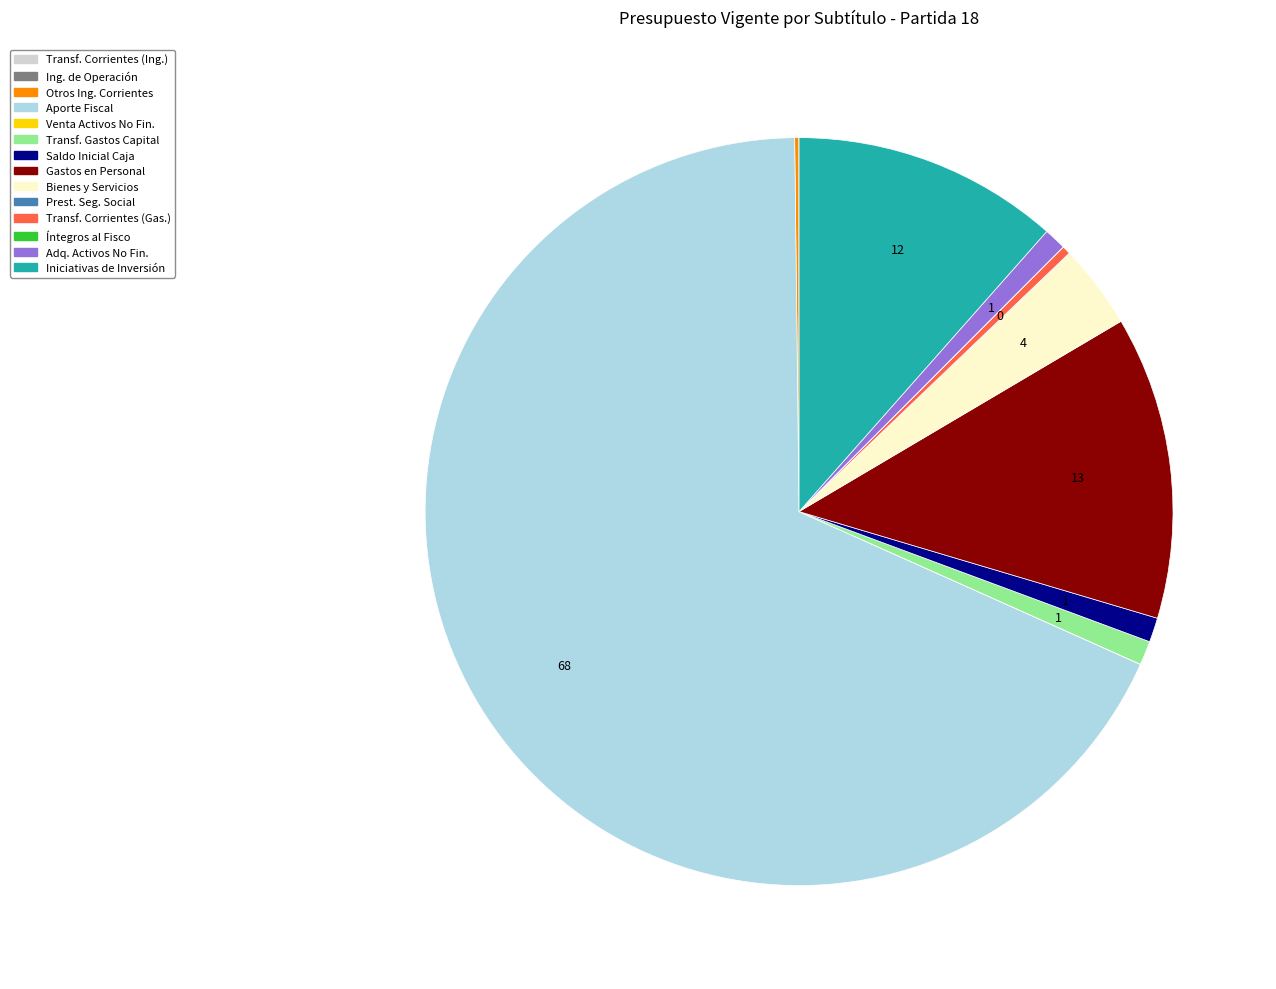

Is there a majority slice in this chart?

Yes